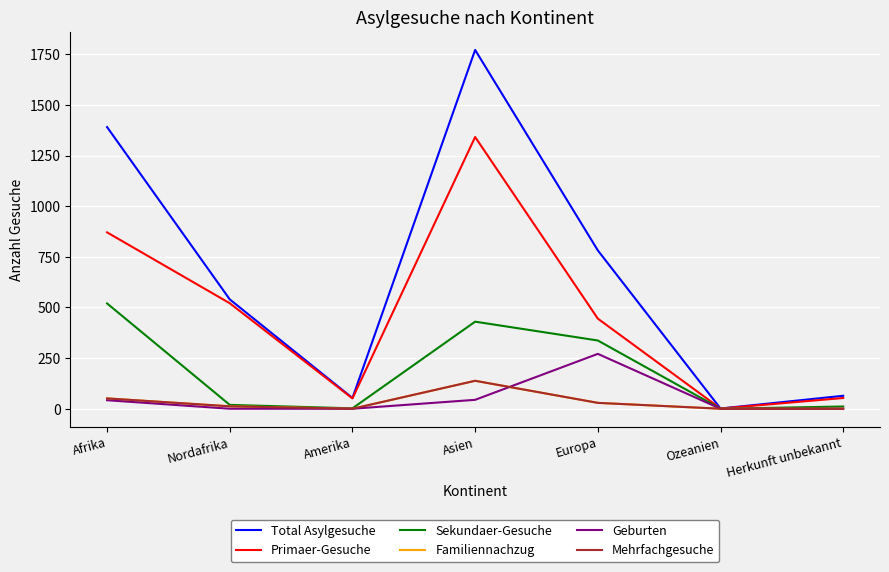

Does the chart display data point markers on the line(s)?

No